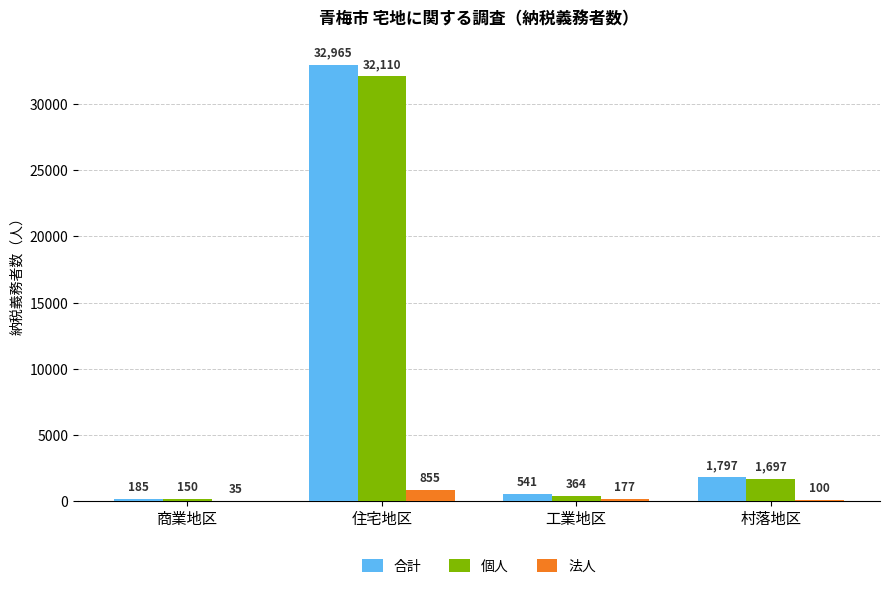

How many categories are shown in the chart?

4